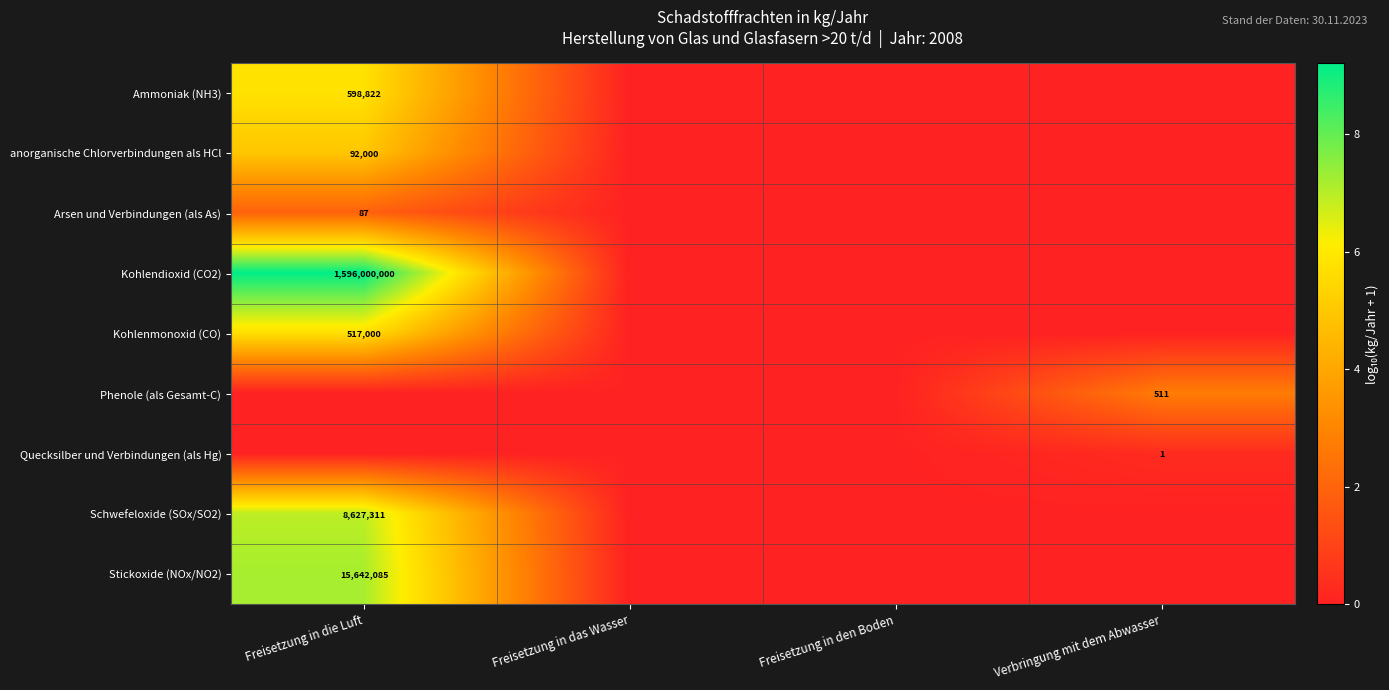

Is it true that Ammoniak (NH3) equals 598822 at Freisetzung in die Luft?

True